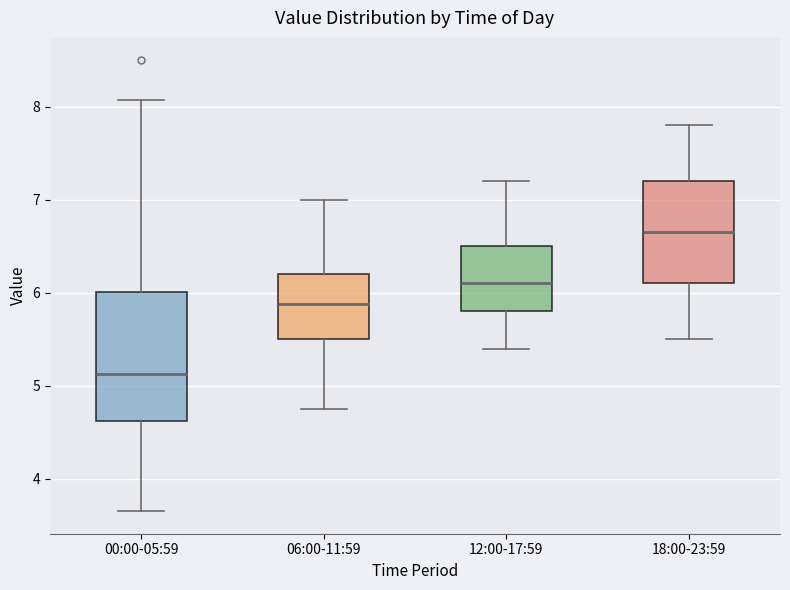

Reading left to right, transcribe this box plot: for each box, give where its median line is, the range the box spans, and where its two whiskers end, as read against the y-axis. The values are not printed on the chart, so give them approximately, as read against the axis.

00:00-05:59: median 5.1, box 4.6 to 6.0, whiskers 3.7 to 8.1
06:00-11:59: median 5.9, box 5.5 to 6.2, whiskers 4.8 to 7.0
12:00-17:59: median 6.1, box 5.8 to 6.5, whiskers 5.4 to 7.2
18:00-23:59: median 6.7, box 6.1 to 7.2, whiskers 5.5 to 7.8